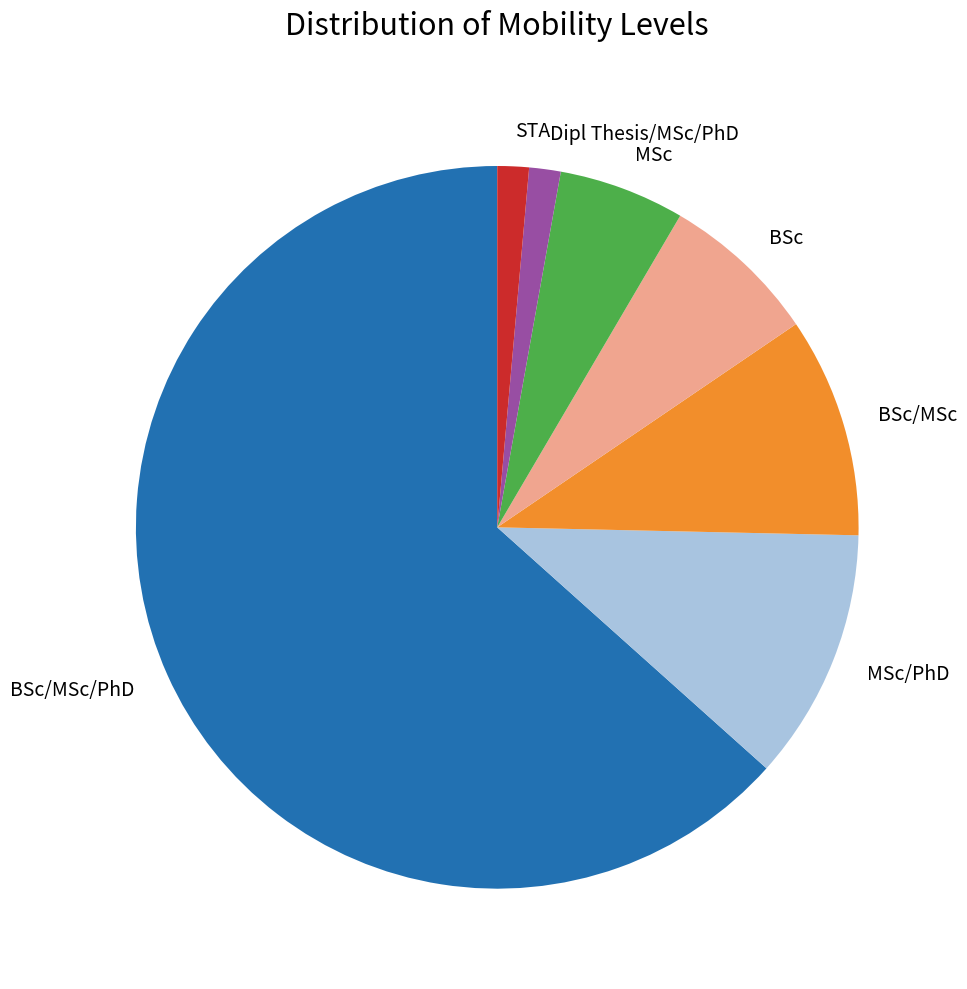

True or false: BSc/MSc accounts for 10% of the total.

True